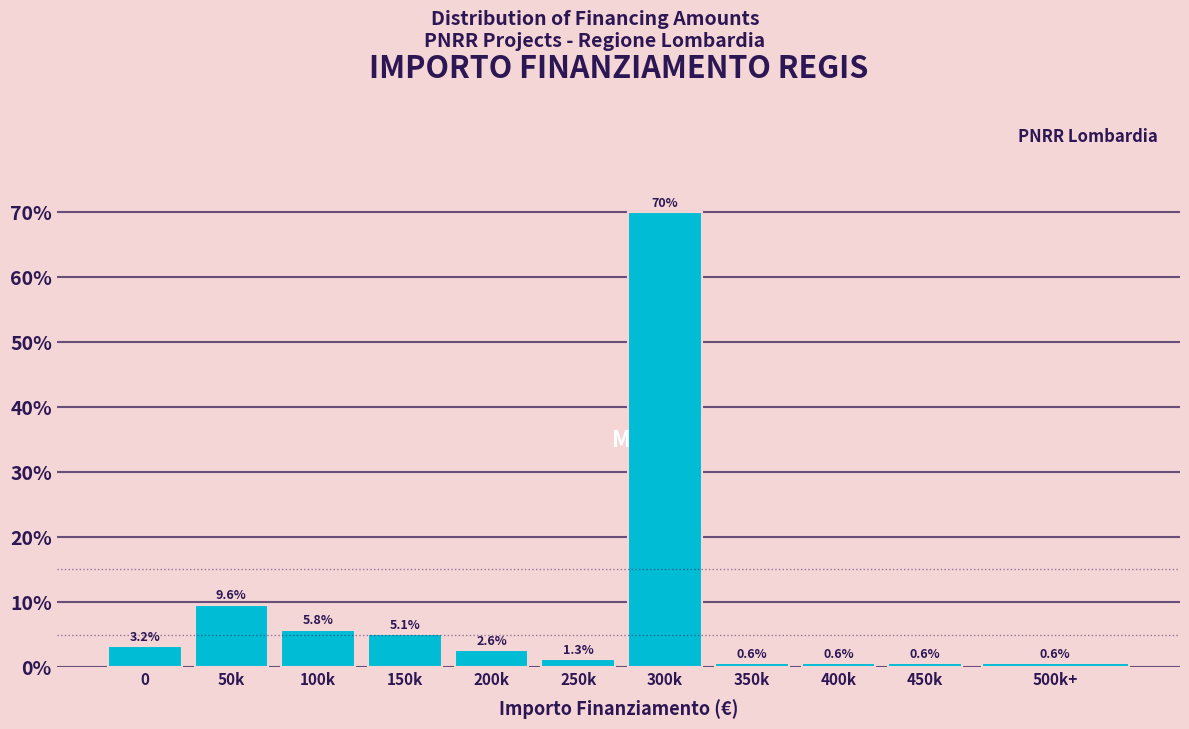

Reading left to right, what are all the values shown in this chart?

3.2	9.6	5.8	5.1	2.6	1.3	69.9	0.6	0.6	0.6	0.6